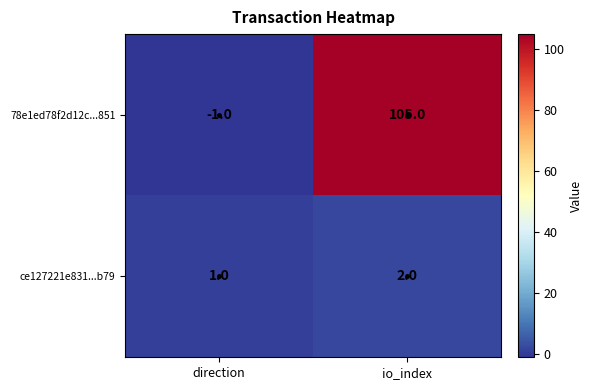

Which series has the largest total across all categories?

78e1ed78f2d12c...851